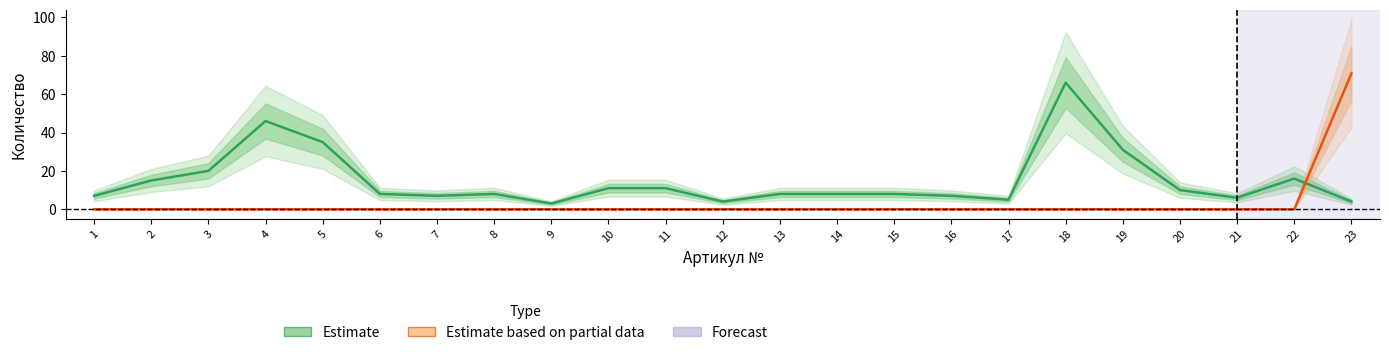

What is the value of the Estimate point at the 15th from the left?

8.0